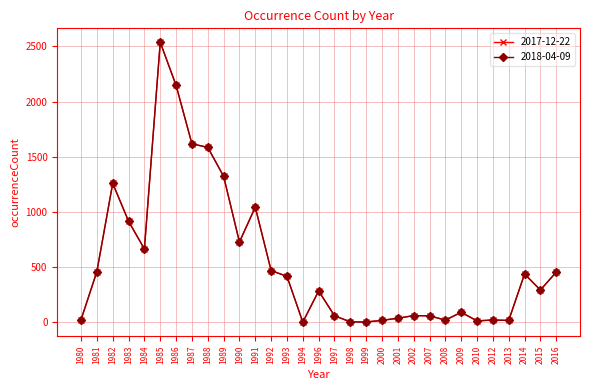

Between 1994 and 2009, which is larger?

2009